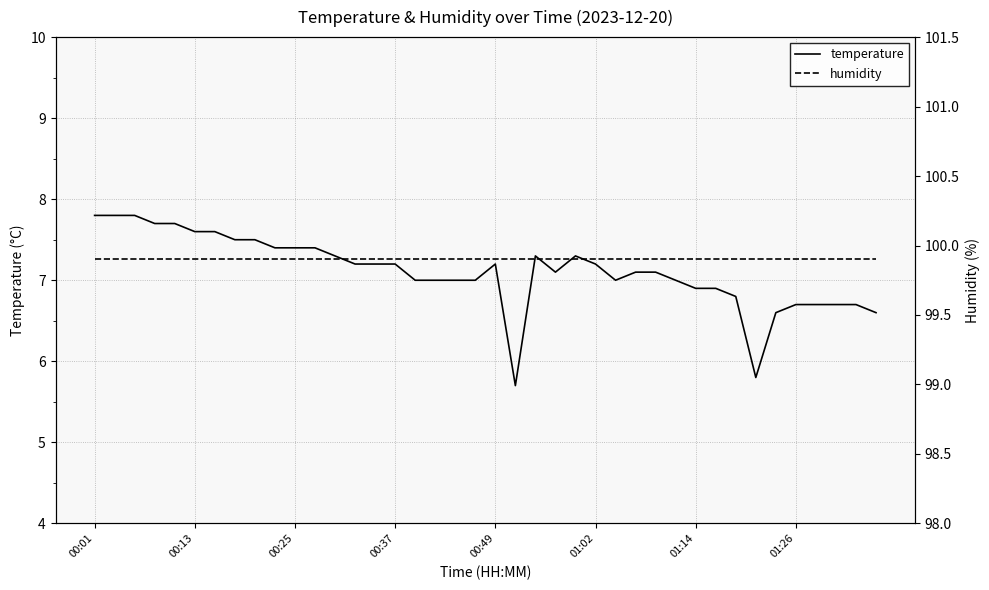

How many series are shown in this chart?

2